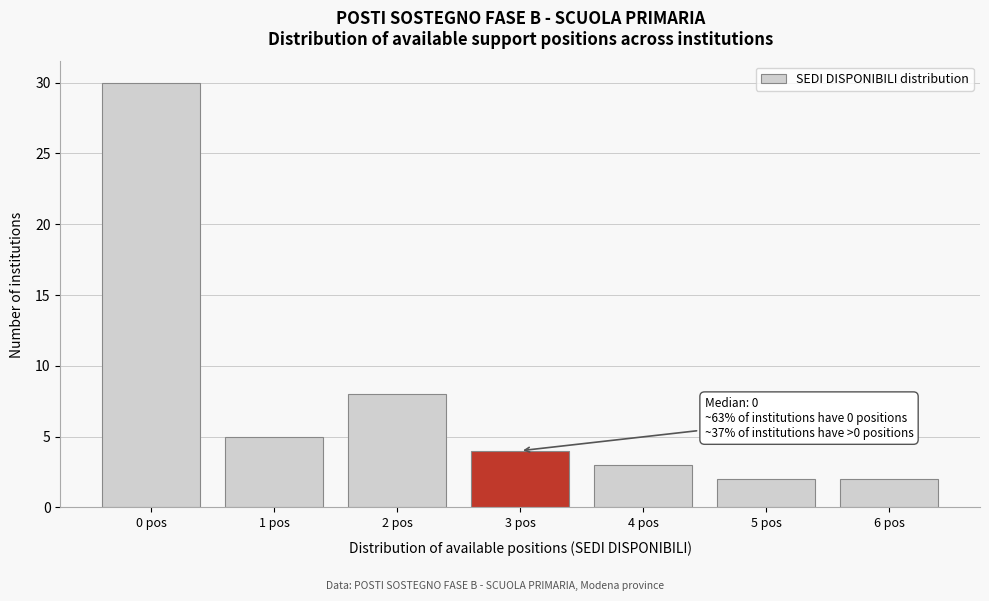

Reading right to left, transcribe all the data shown in this chart.

2	2	3	4	8	5	30